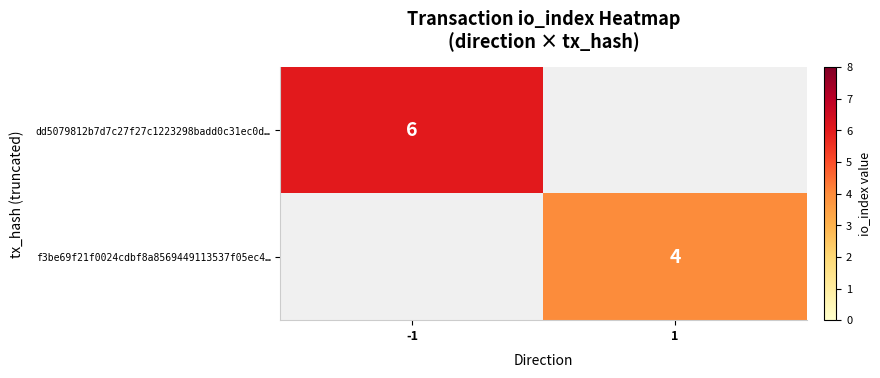

The dd5079812b7d7c27f27c1223298badd0c31ec0d… series shows 6 at -1. True or false?

True